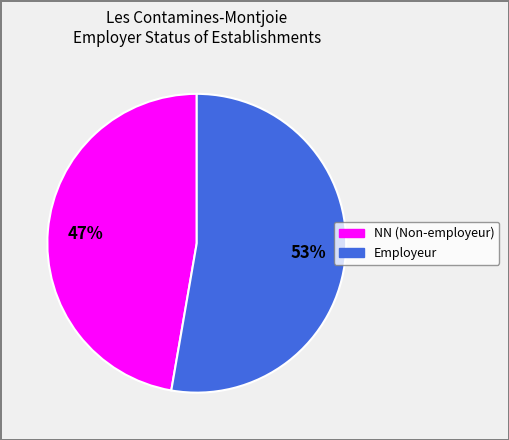

To the nearest percent, what is the average slice percentage?

50%